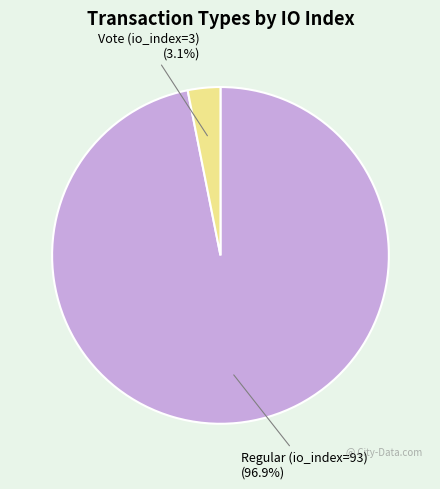

How many slices are in this pie chart?

2